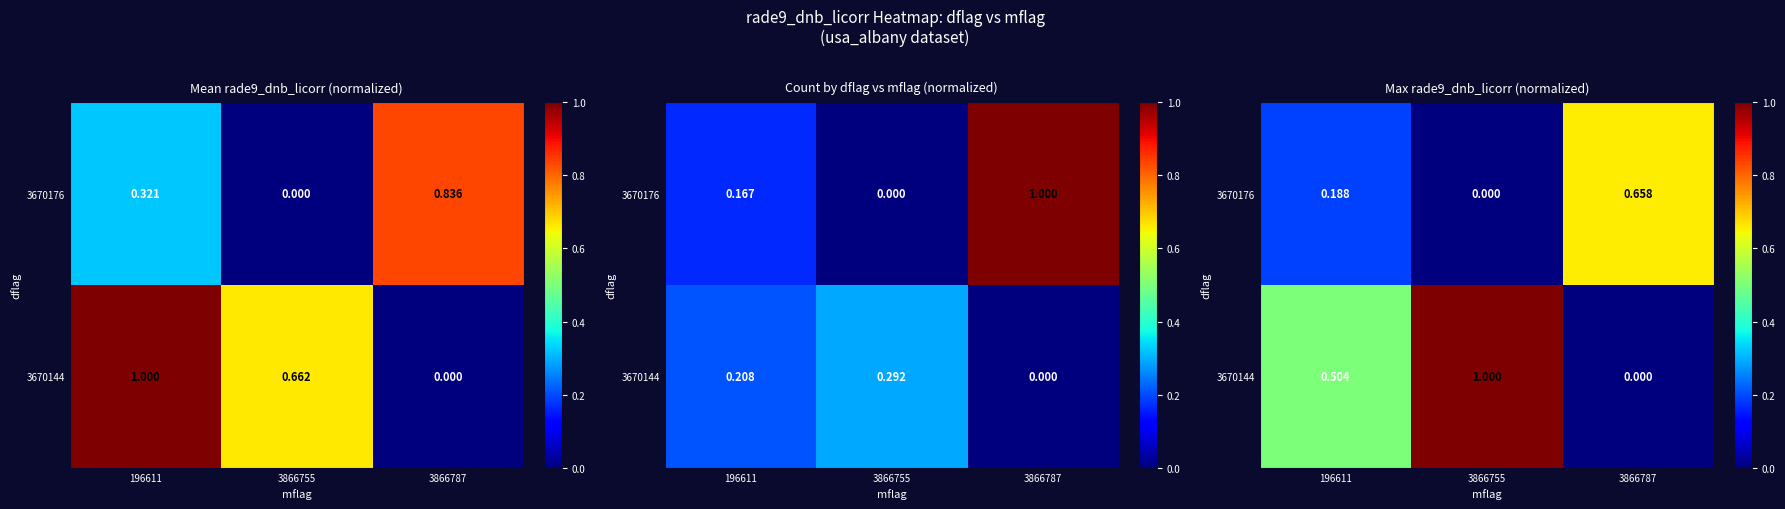

Rank the categories by 3670176 value from highest to lowest.

3866787, 196611, 3866755